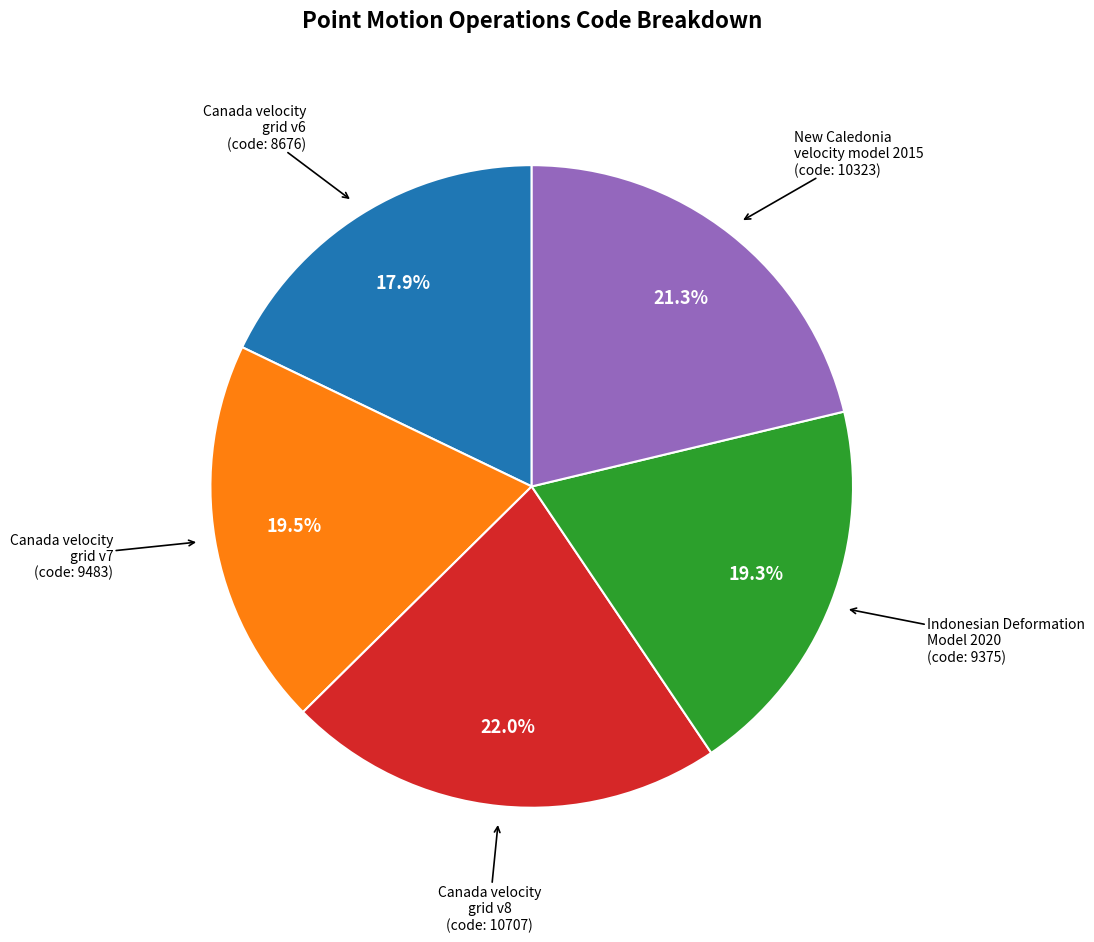

Is there a majority slice in this chart?

No